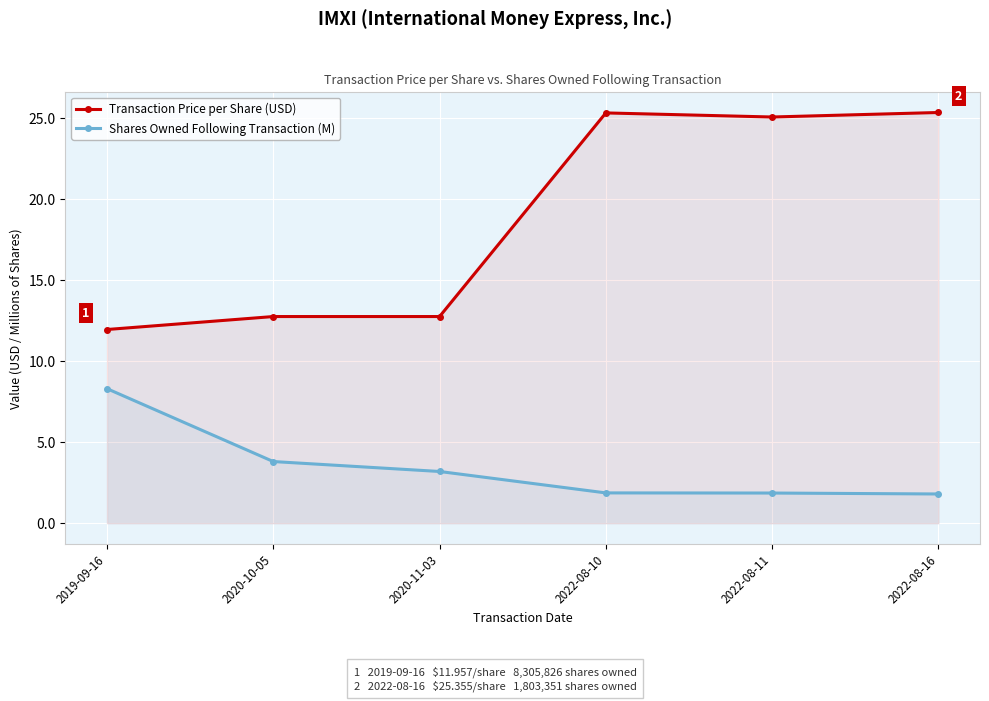

Rank the series at 2020-10-05 from lowest to highest value.

Shares Owned Following Transaction (M), Transaction Price per Share (USD)